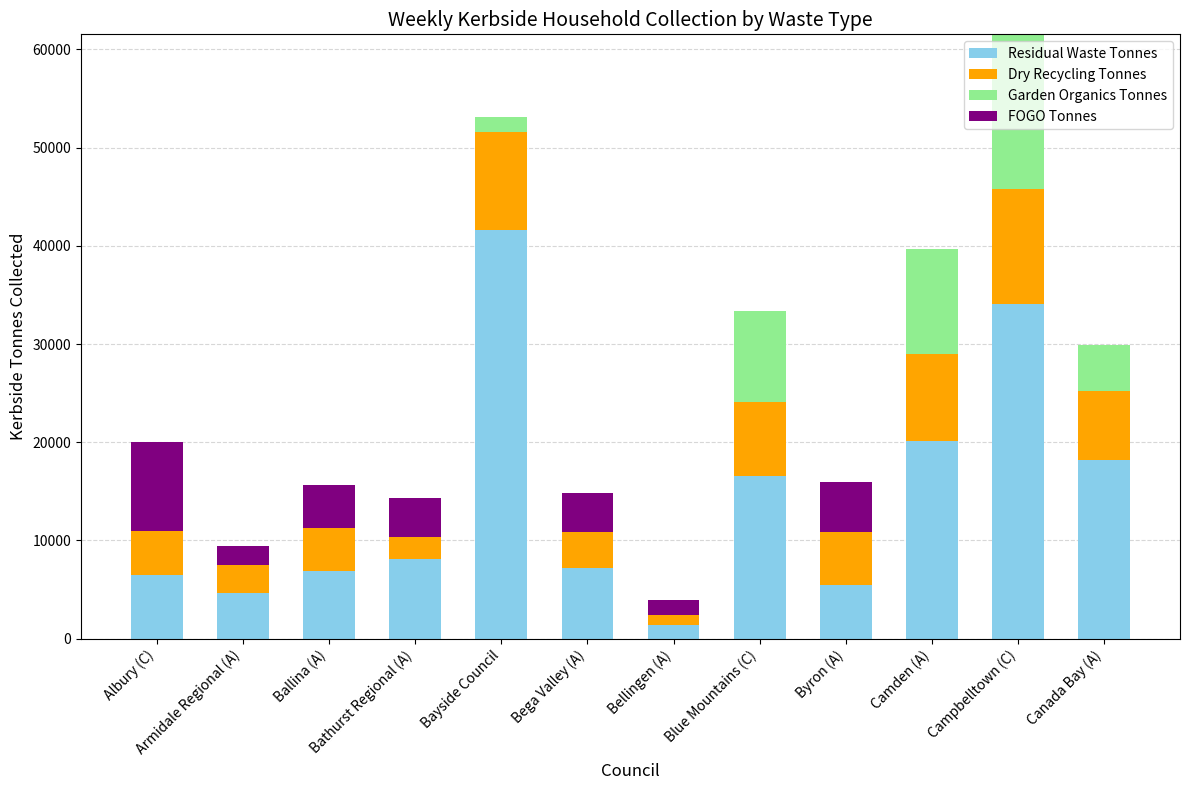

True or false: Residual Waste Tonnes has a value of 34022.5 at Camden (A).

False